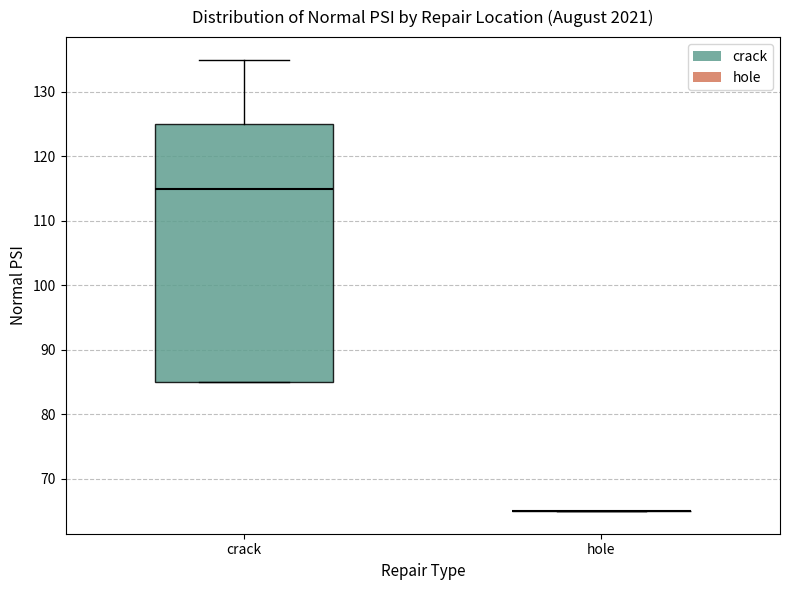

Reading left to right, transcribe this box plot: for each box, give where its median line is, the range the box spans, and where its two whiskers end, as read against the y-axis. The values are not printed on the chart, so give them approximately, as read against the axis.

crack: median 115, box 85 to 125, whiskers 85 to 135
hole: box collapsed to a line at 65, whiskers 65 to 65